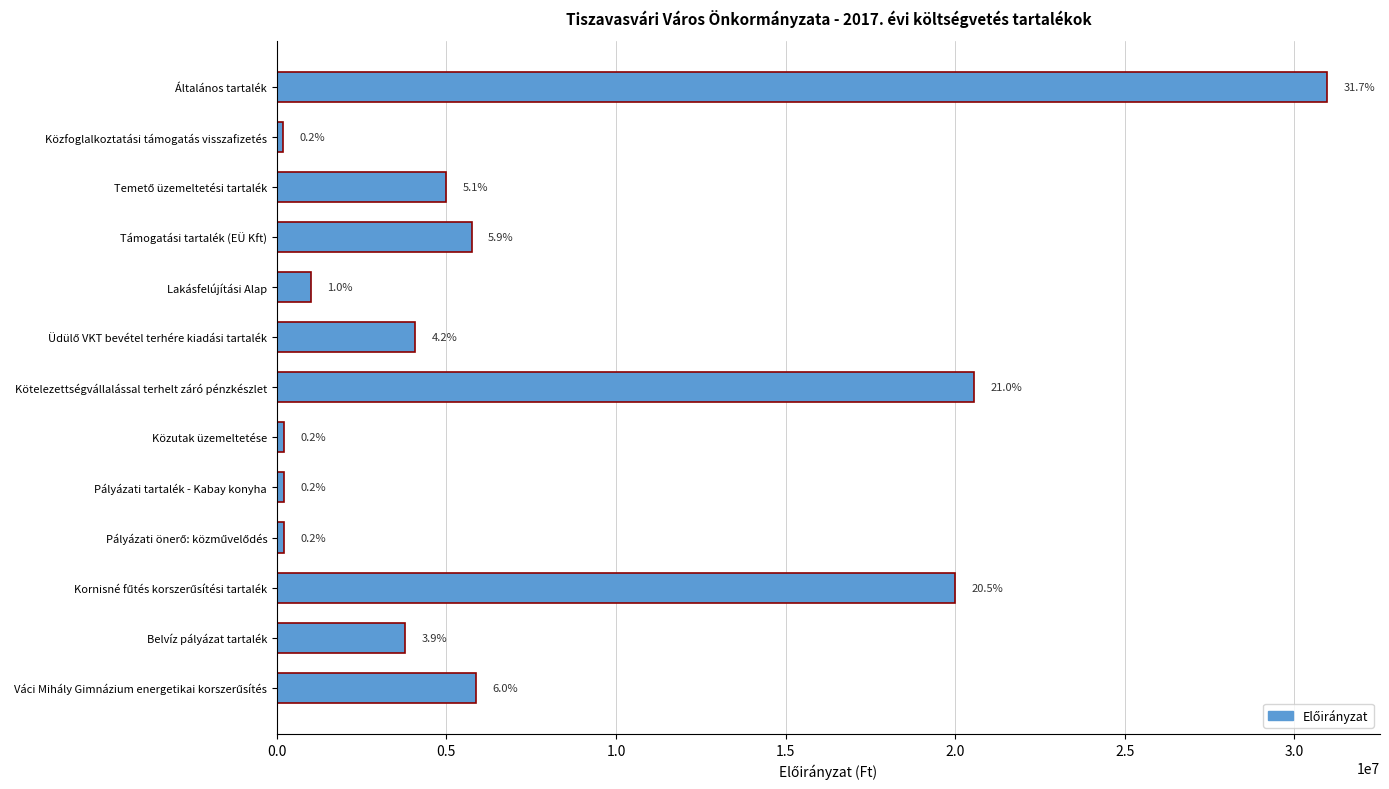

How many bars are there in total?

13